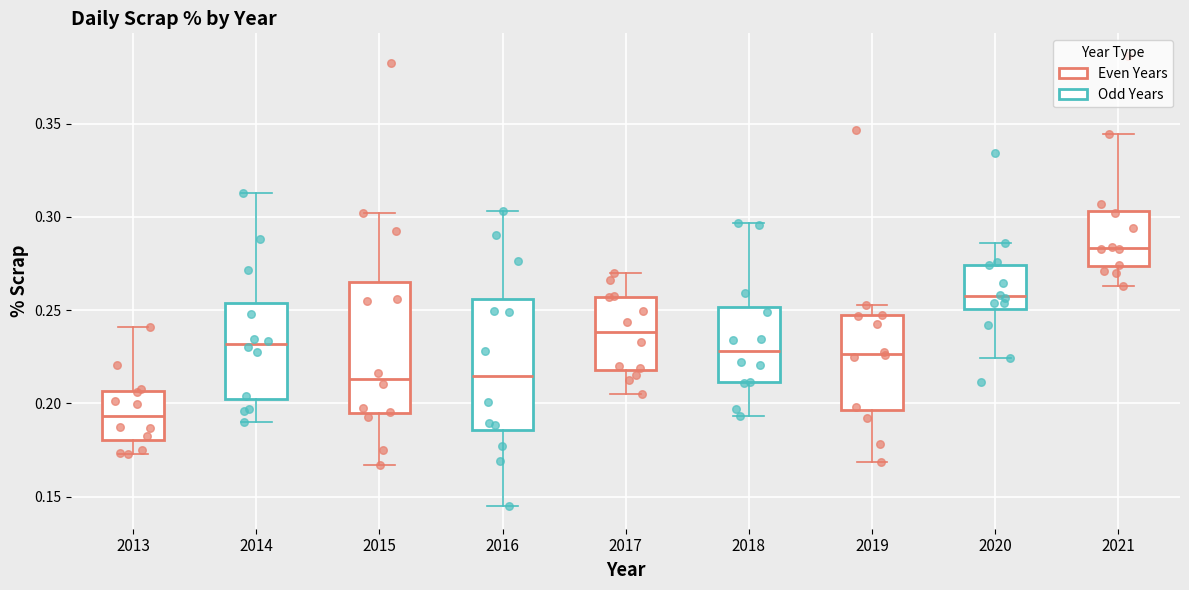

Where is the lower edge of the box at x = 2013 on the y-axis? The values are not printed on the chart, so give them approximately, as read against the axis.

0.180